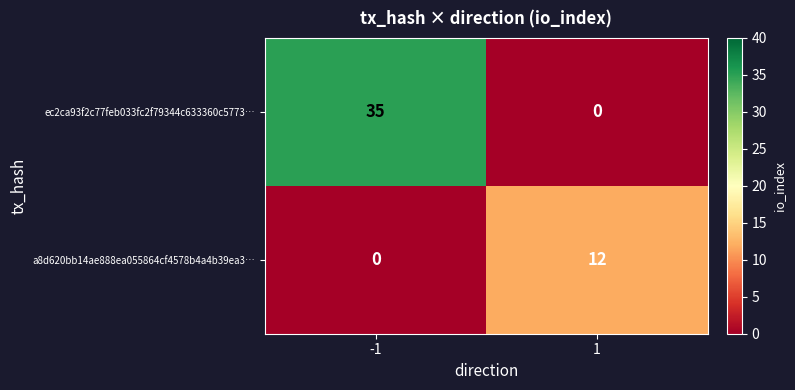

What is the highest value of the a8d620bb14ae888ea055864cf4578b4a4b39ea3… series?

12